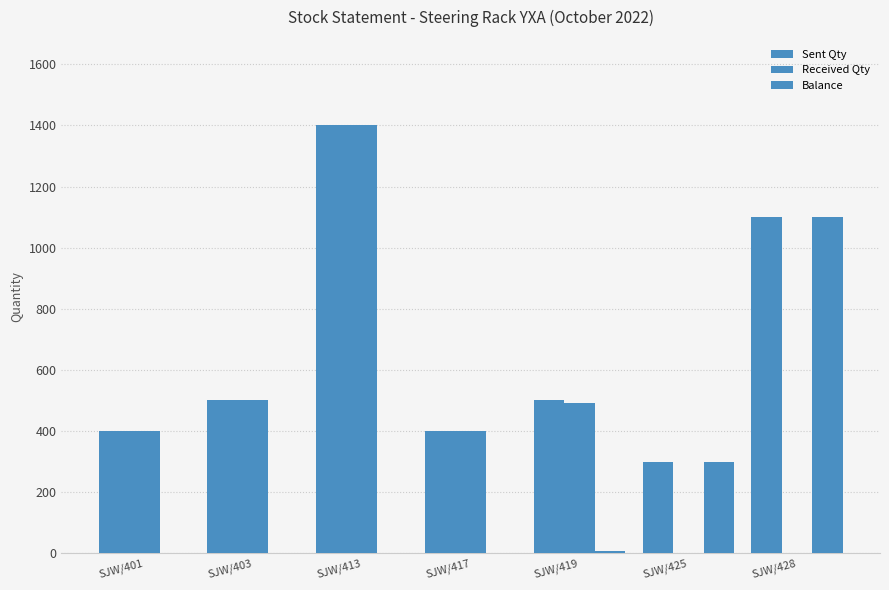

How many categories are shown in the chart?

7